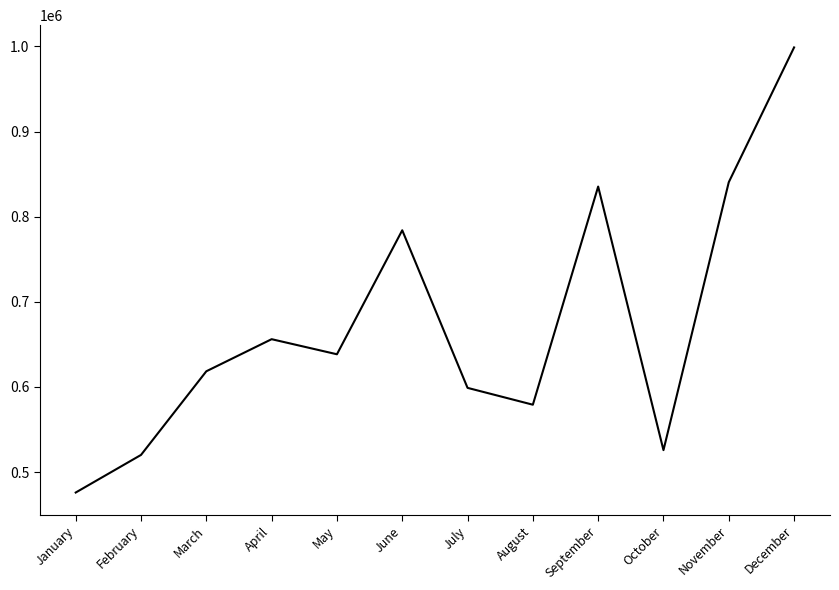

Where is the data nearest to the value 737432?

June